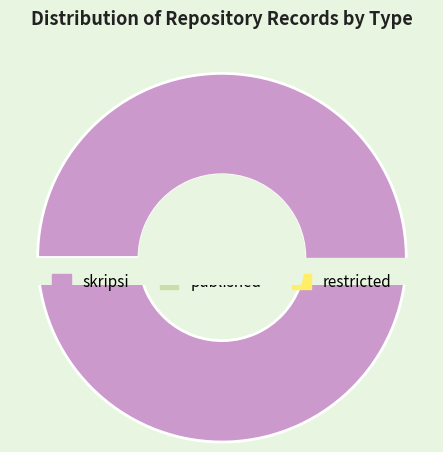

How many slices are in this pie chart?

3